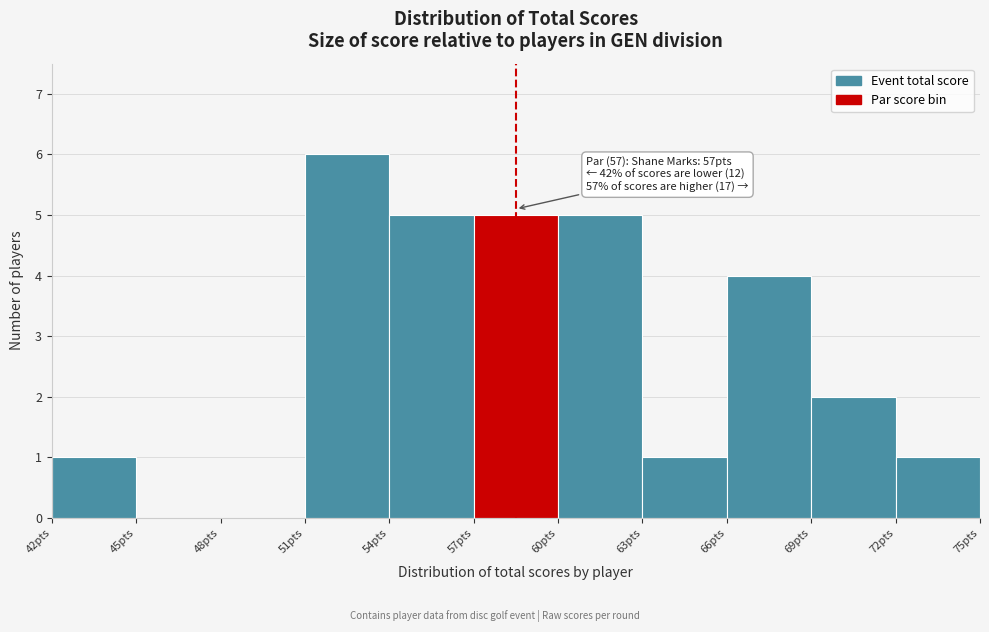

Over which range of the x-axis is the bar tallest?

51 to 54